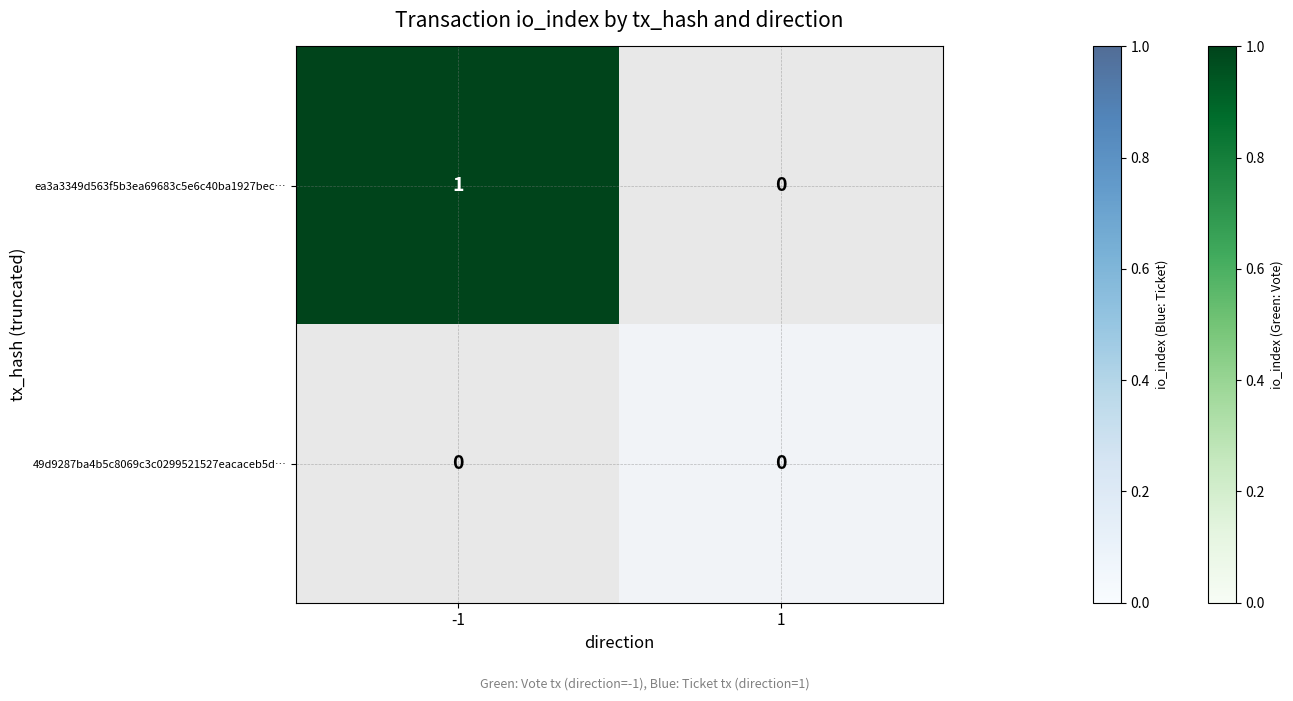

Rank the categories by ea3a3349d563f5b3ea69683c5e6c40ba1927bec… value from lowest to highest.

-1, 1